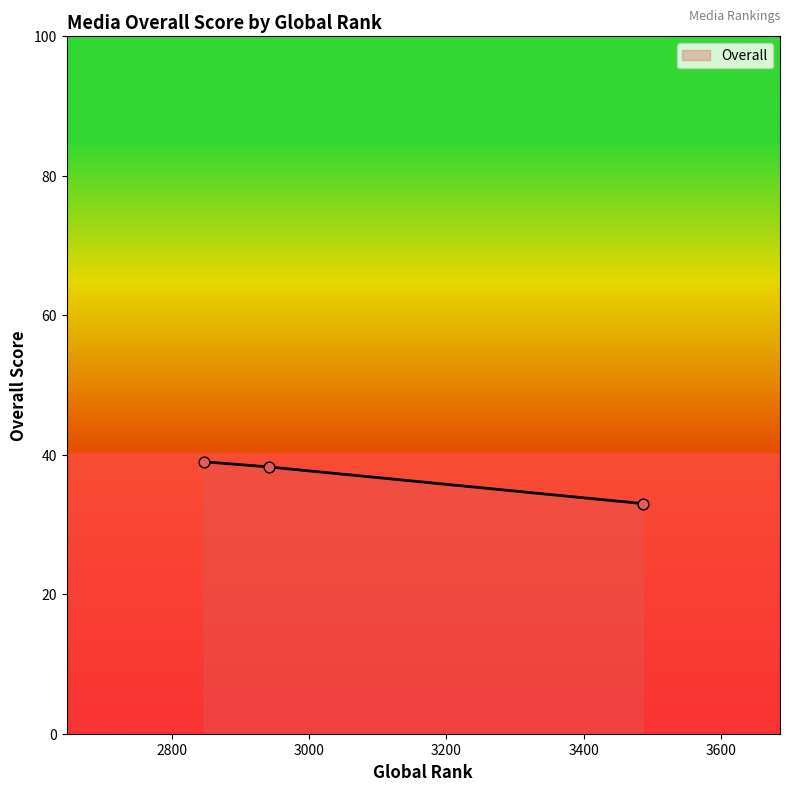

What is the greatest value displayed?

39.0